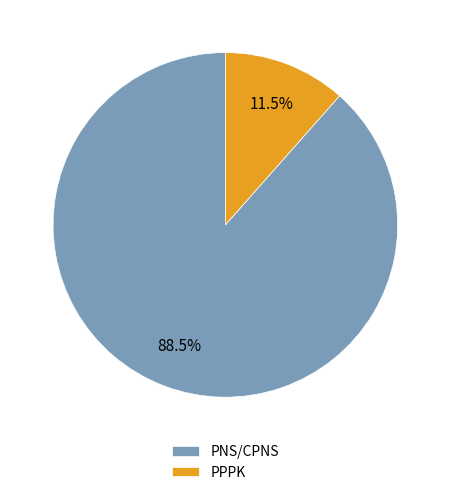

The PPPK slice represents 6% of the pie. True or false?

False